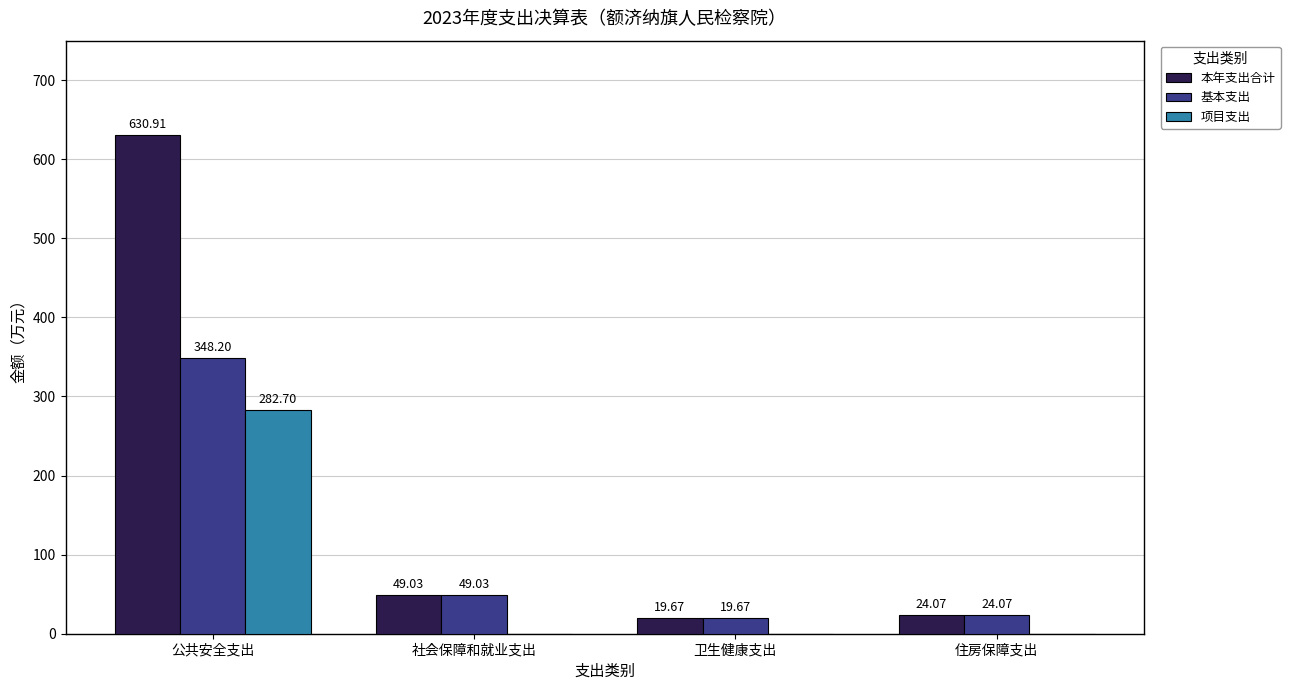

True or false: 项目支出 has a value of 0.0 at 社会保障和就业支出.

True